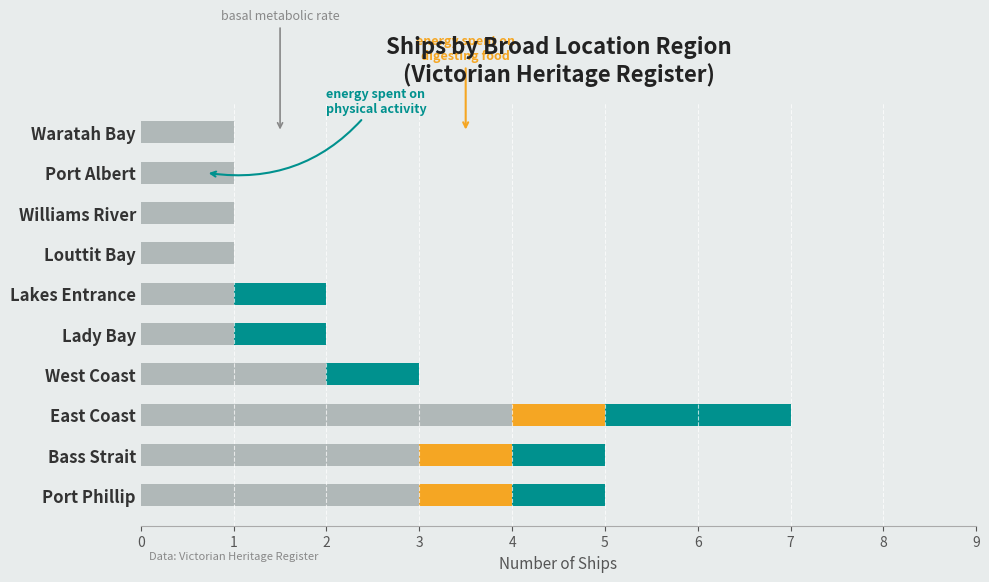

At which category is the sum across all series the highest?

East Coast